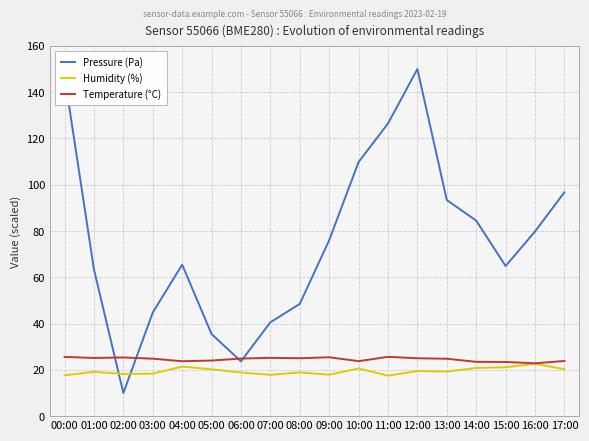

Does the chart display data point markers on the line(s)?

No